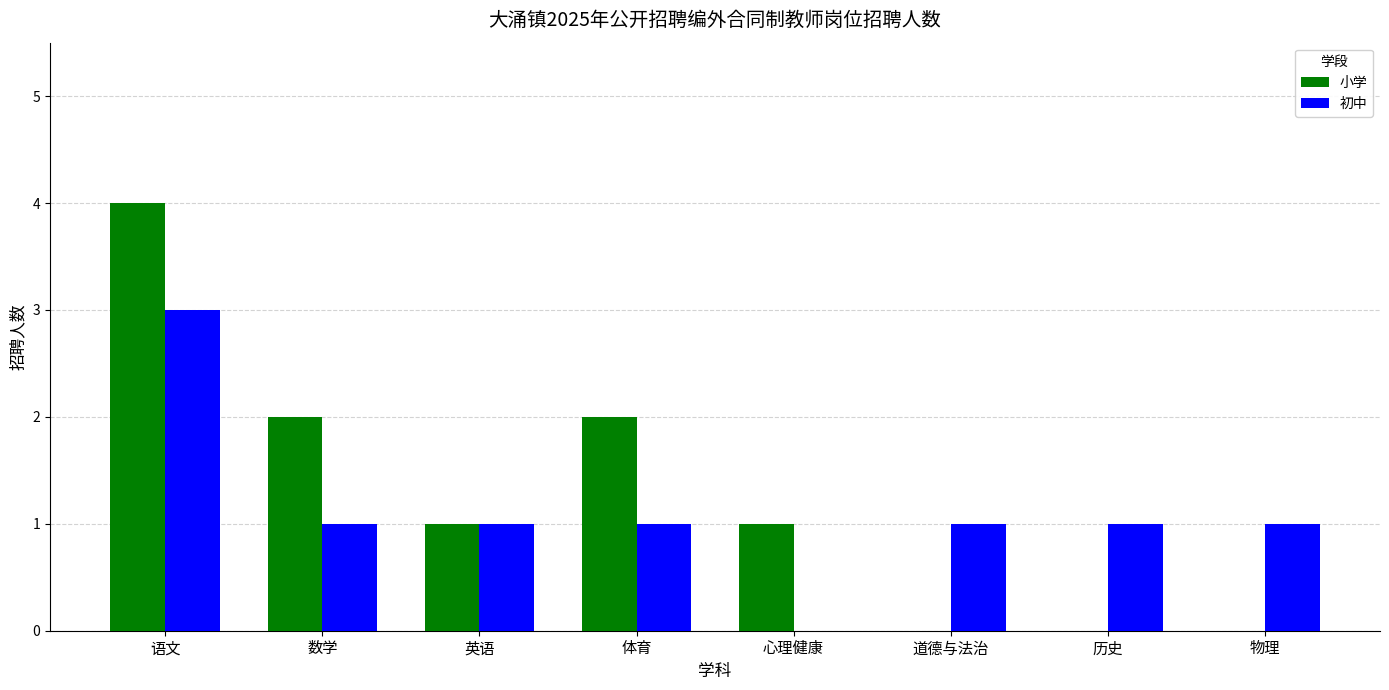

At which category is the sum across all series the highest?

语文